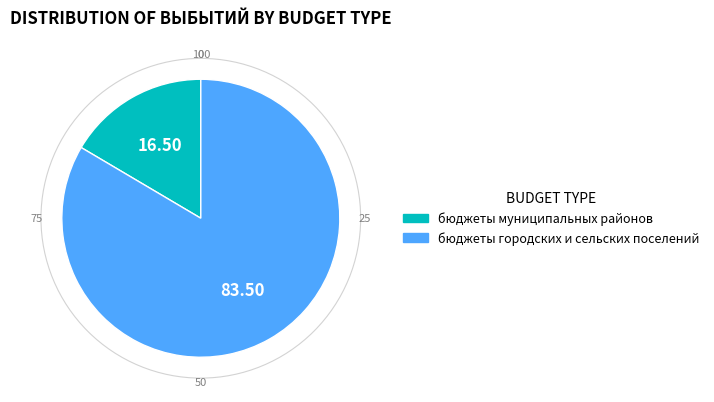

Which category accounts for the majority?

бюджеты городских и сельских поселений